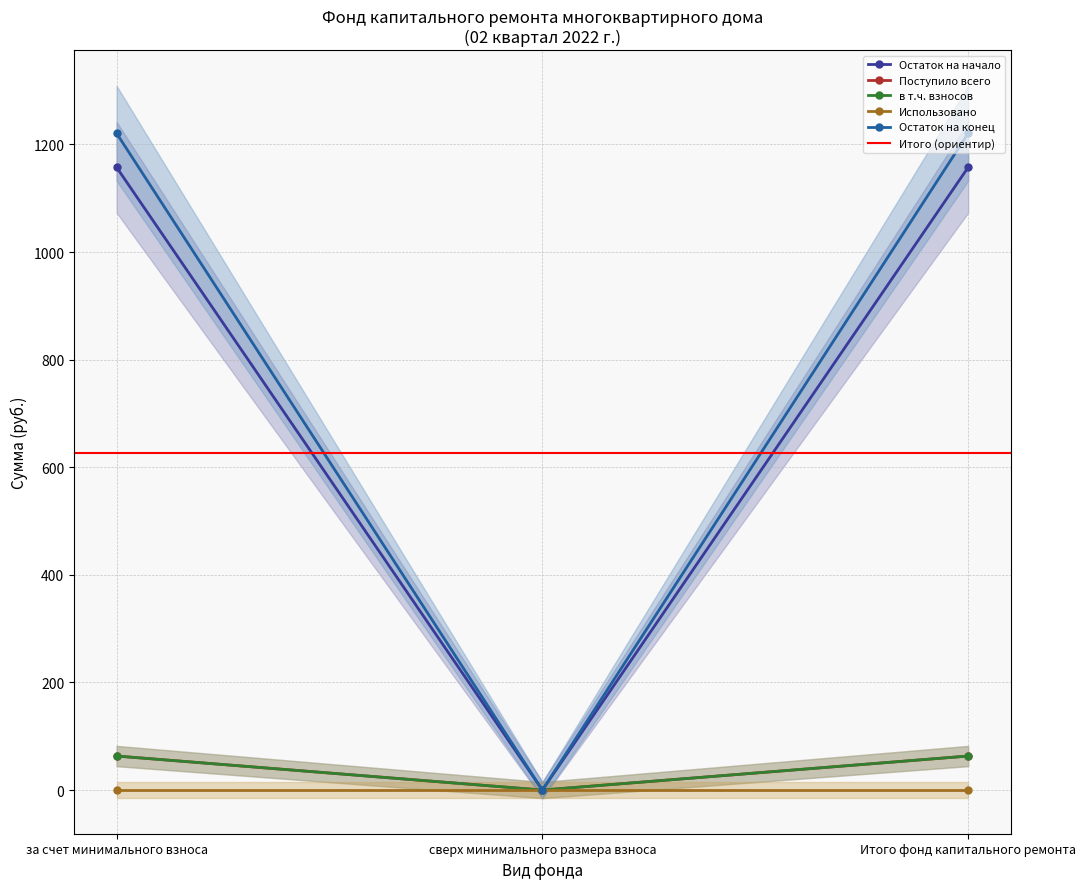

What is the difference between the maximum and minimum values in the Остаток на начало series?

1157.6